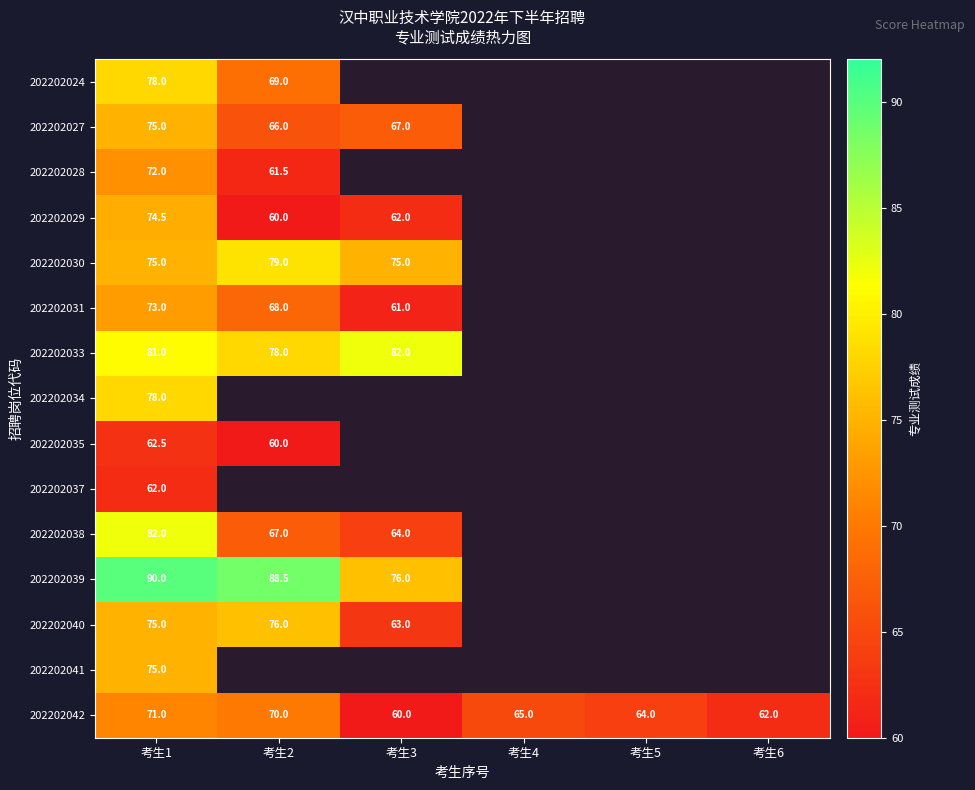

The value of 202202029 at 考生1 is 126.6. True or false?

False